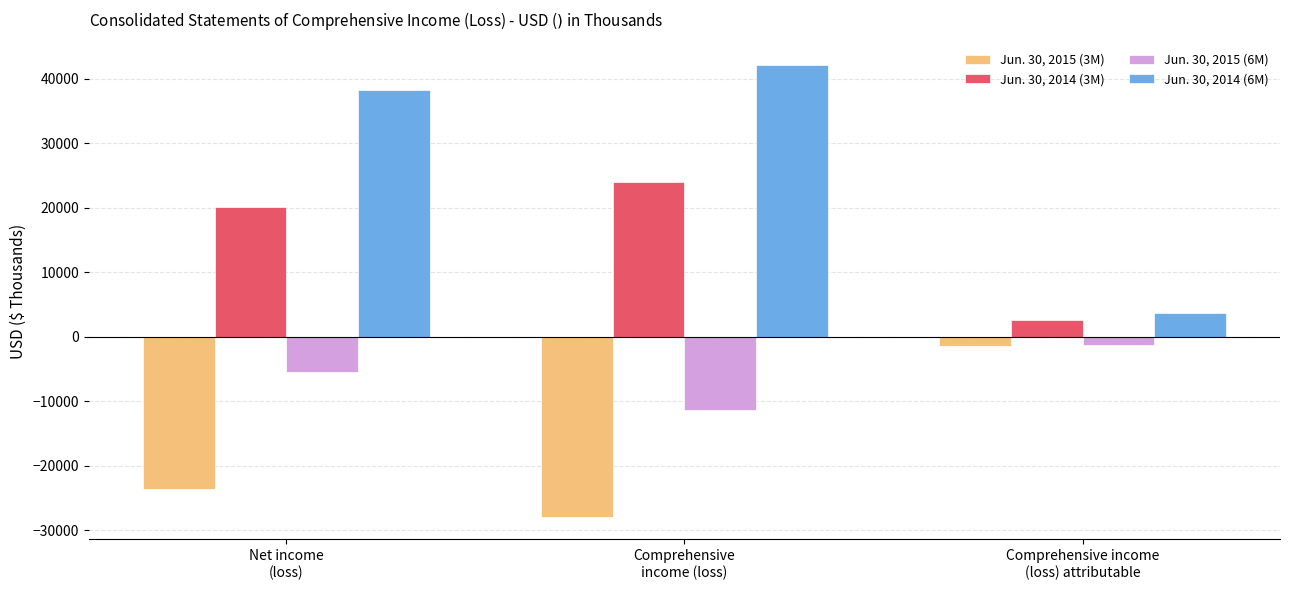

At how many categories does at least one series exceed 35145?

2